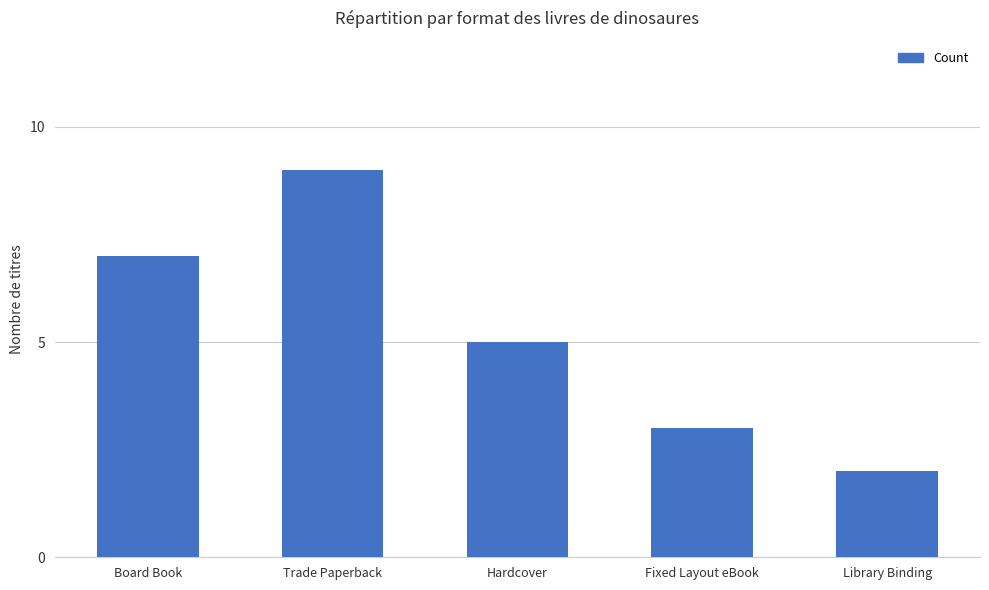

Approximately how many times larger is the value at Library Binding compared to Board Book?

0.3